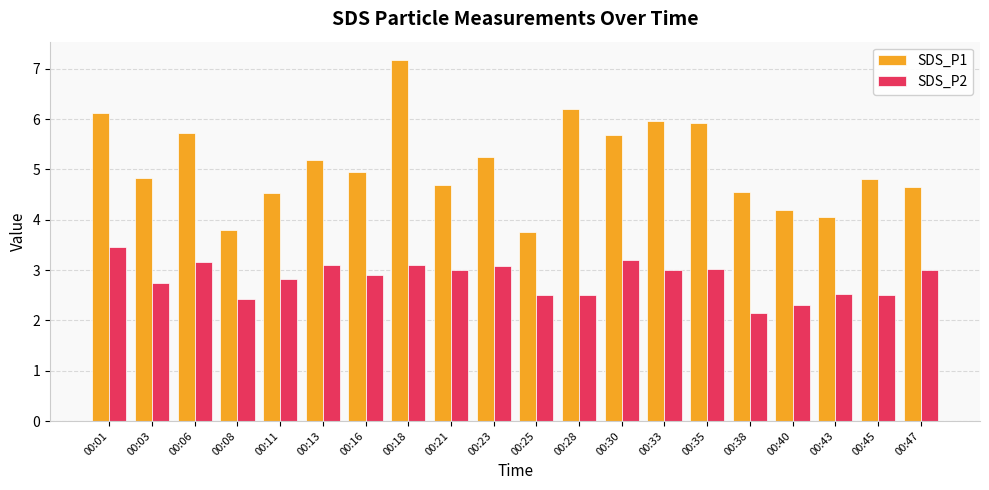

Which category has the lowest value across all series?

00:38